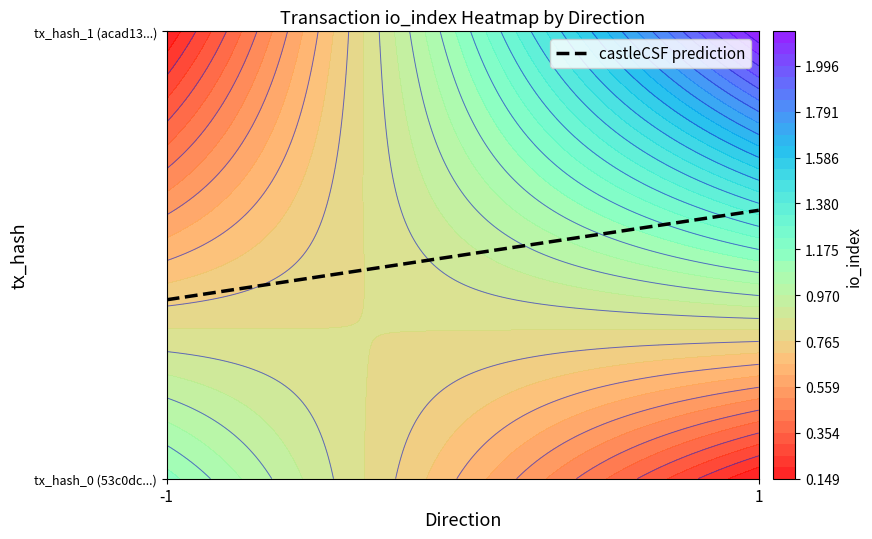

How many acad13785fadd8b1d4d932c99c77b935f96f486 values are between 1 and 2?

4